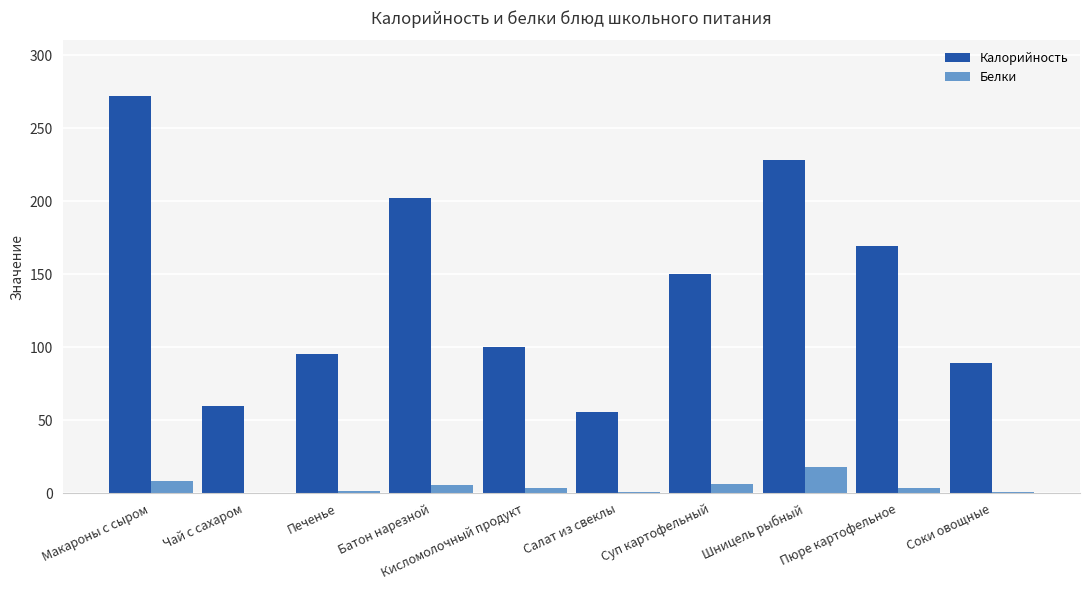

What is the highest value of the Калорийность series?

272.0